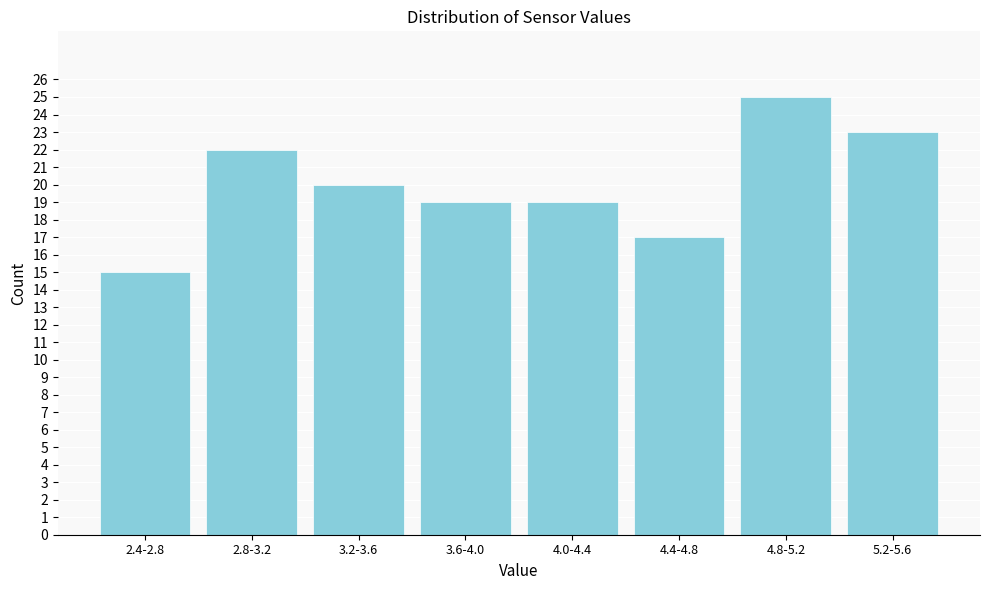

Reading right to left, transcribe all the data shown in this chart.

5.2-5.6=23	4.8-5.2=25	4.4-4.8=17	4.0-4.4=19	3.6-4.0=19	3.2-3.6=20	2.8-3.2=22	2.4-2.8=15